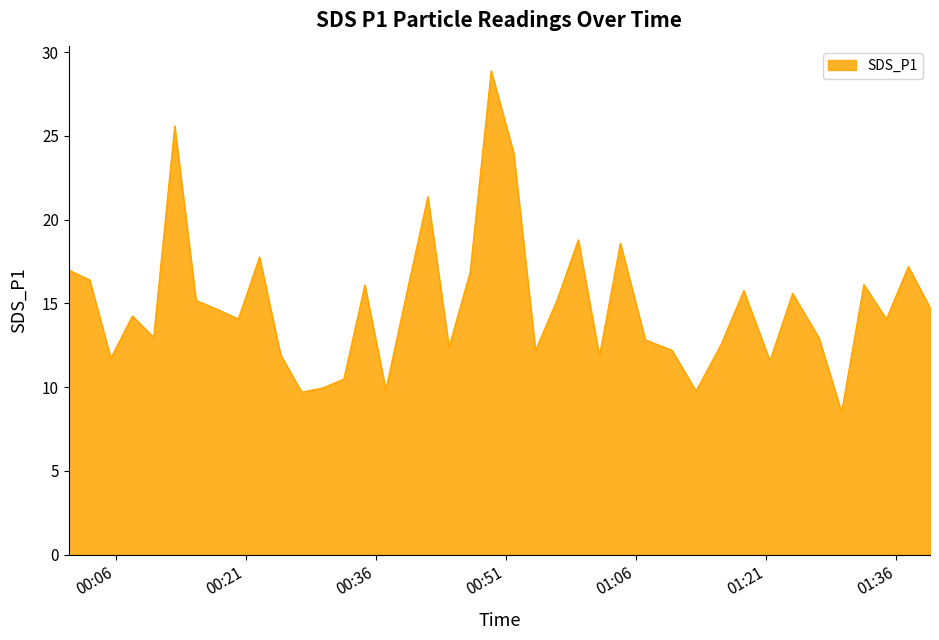

What is the greatest value displayed?

28.9